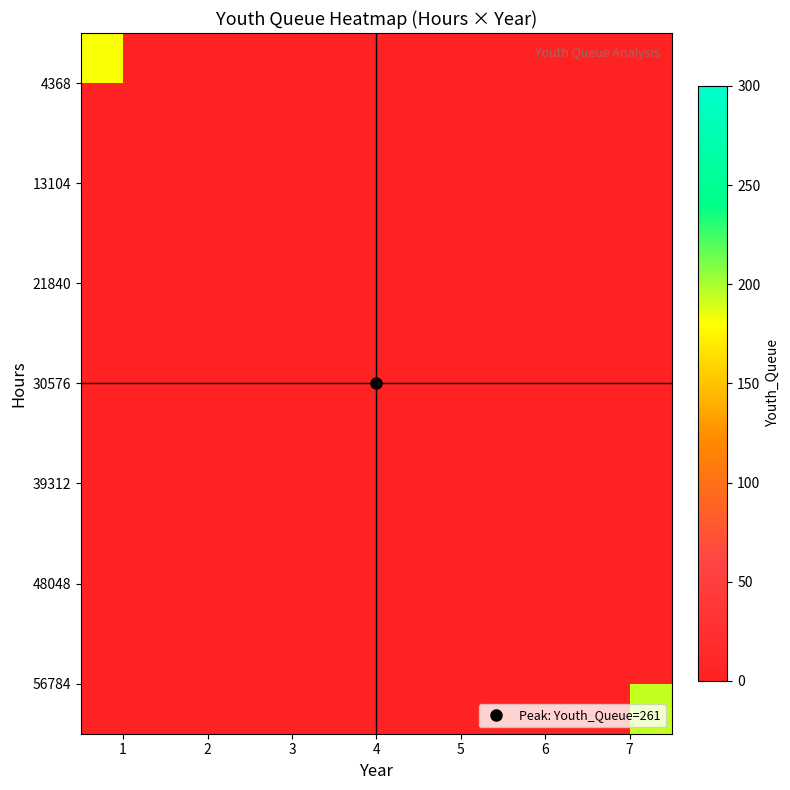

At which label is 4368 closest to 181?

1